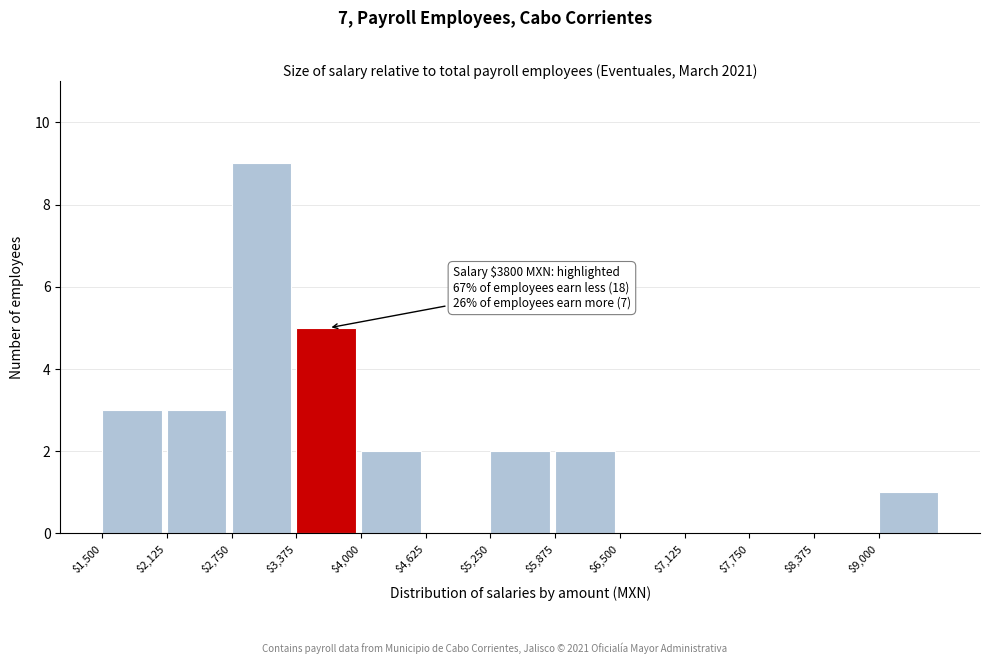

Over which range of the x-axis is the bar tallest?

2800 to 3400